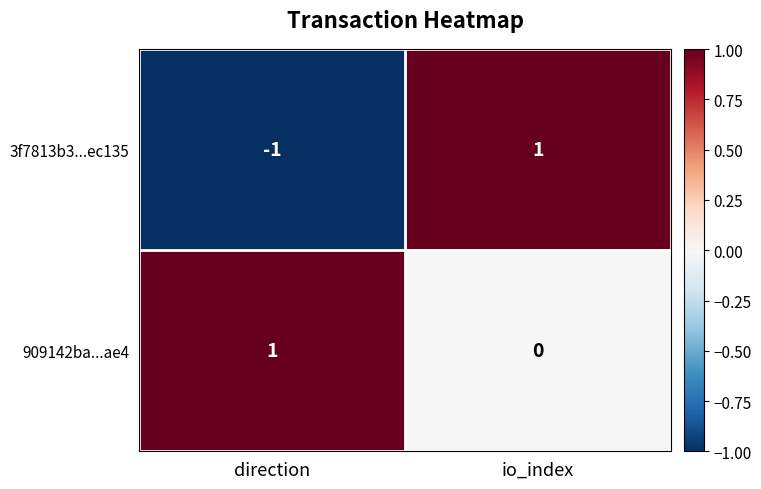

Which series changed the most between direction and io_index?

3f7813b3...ec135